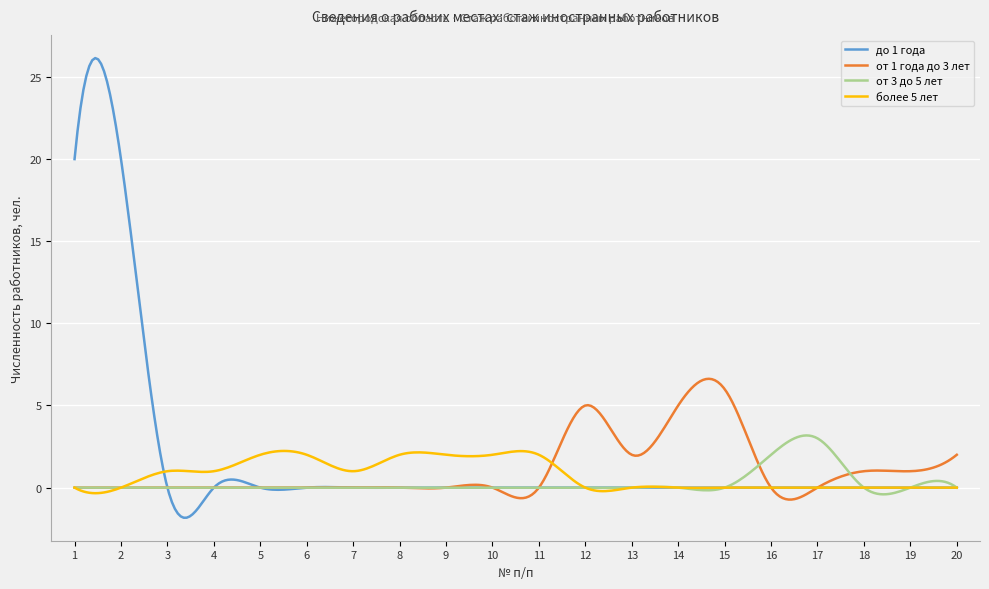

True or false: до 1 года and от 3 до 5 лет intersect in this chart.

True